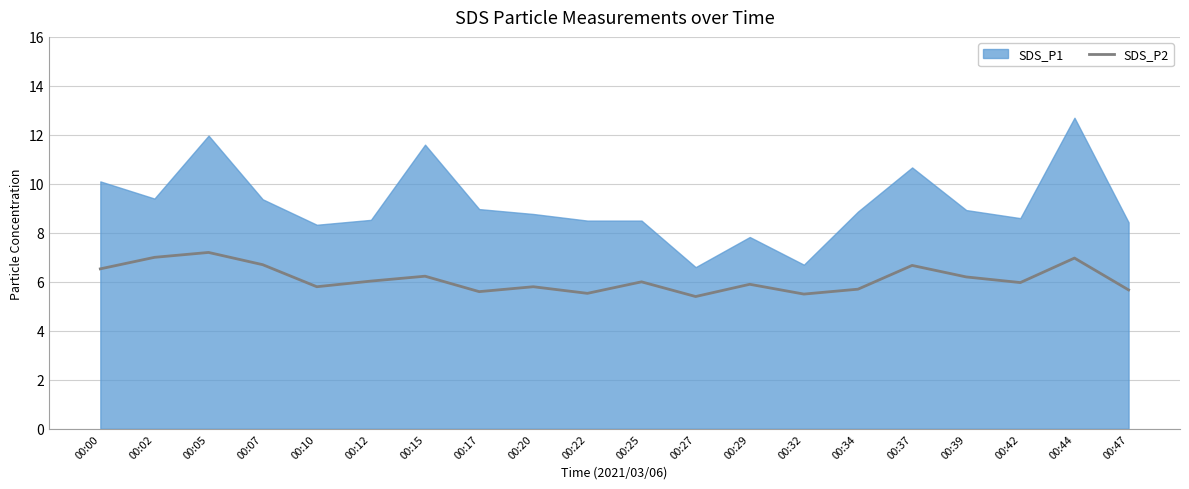

Where does the data first go above 6?

00:00